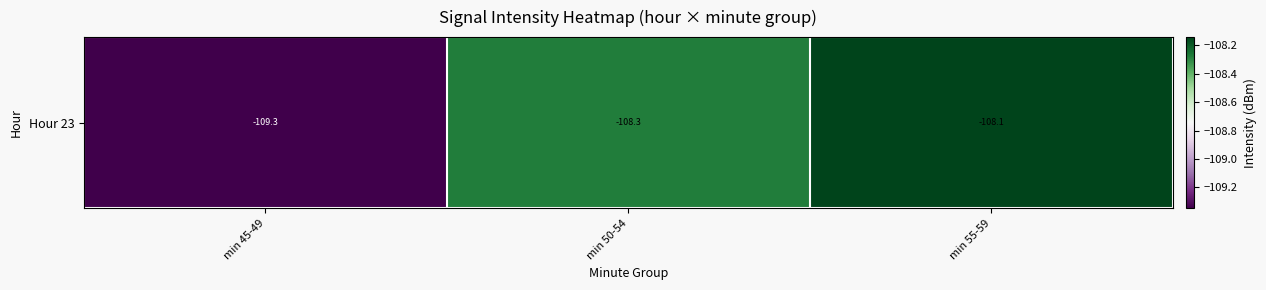

What is the sum of all values?

-325.8